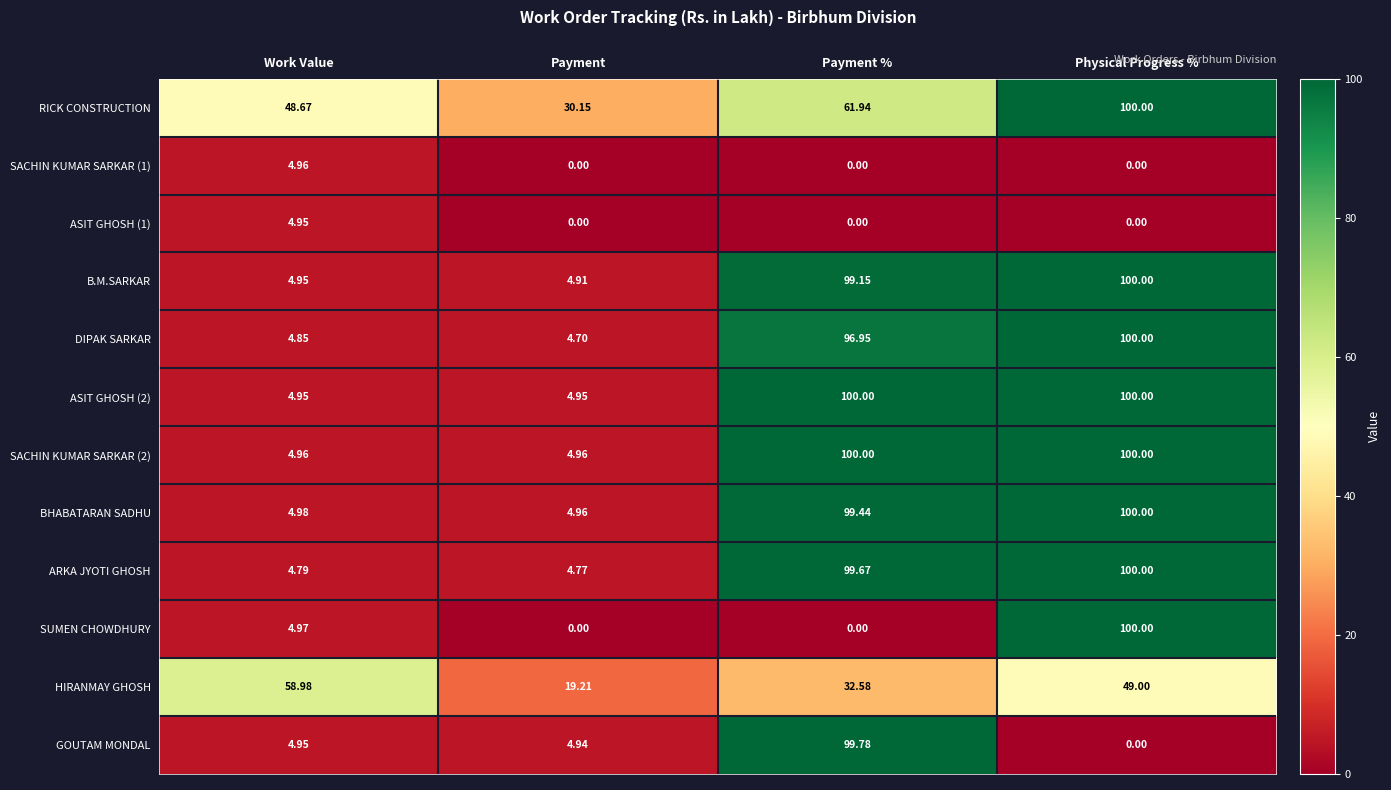

Which series has the largest total across all categories?

RICK CONSTRUCTION